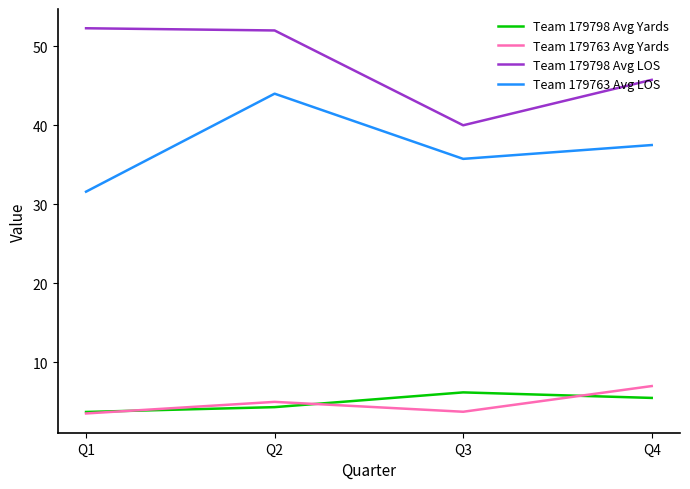

What is the maximum value for Team 179763 Avg LOS?

44.0